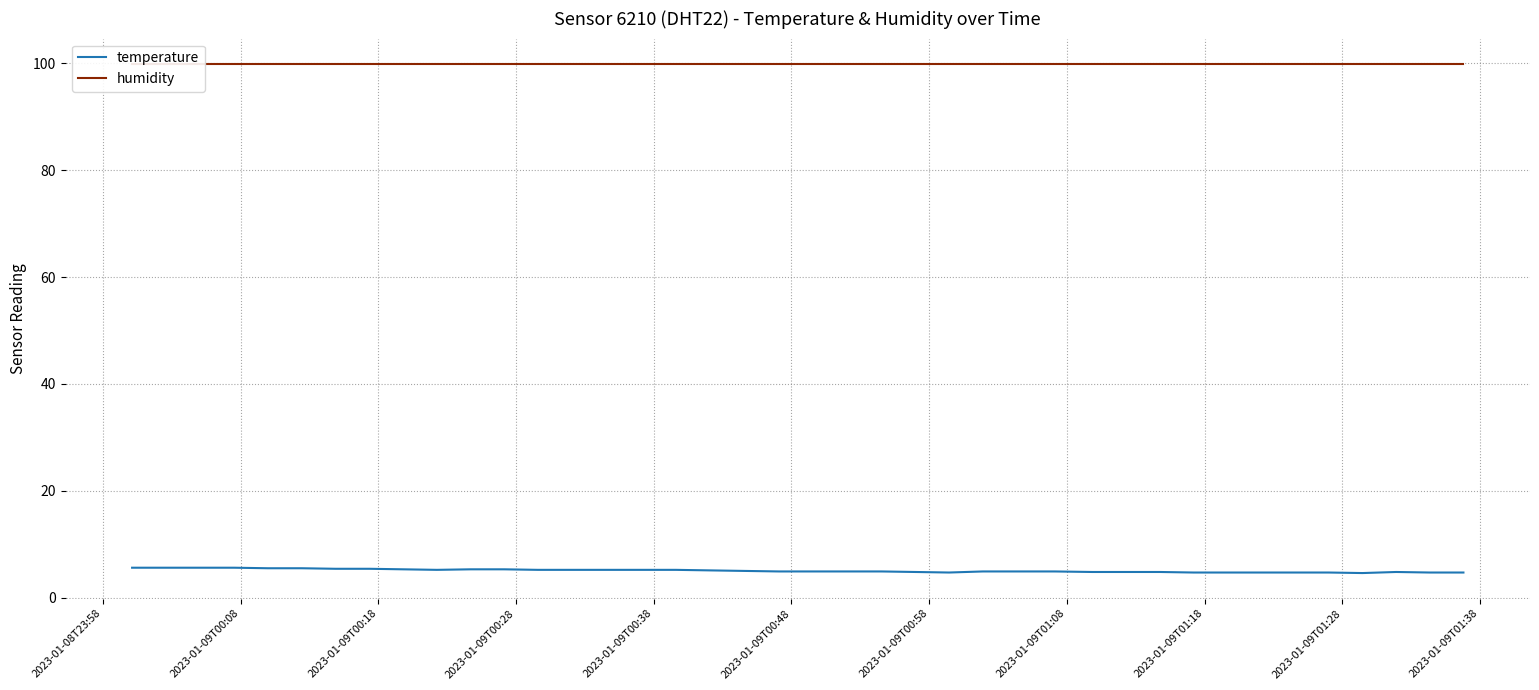

What is the minimum value for temperature?

4.6